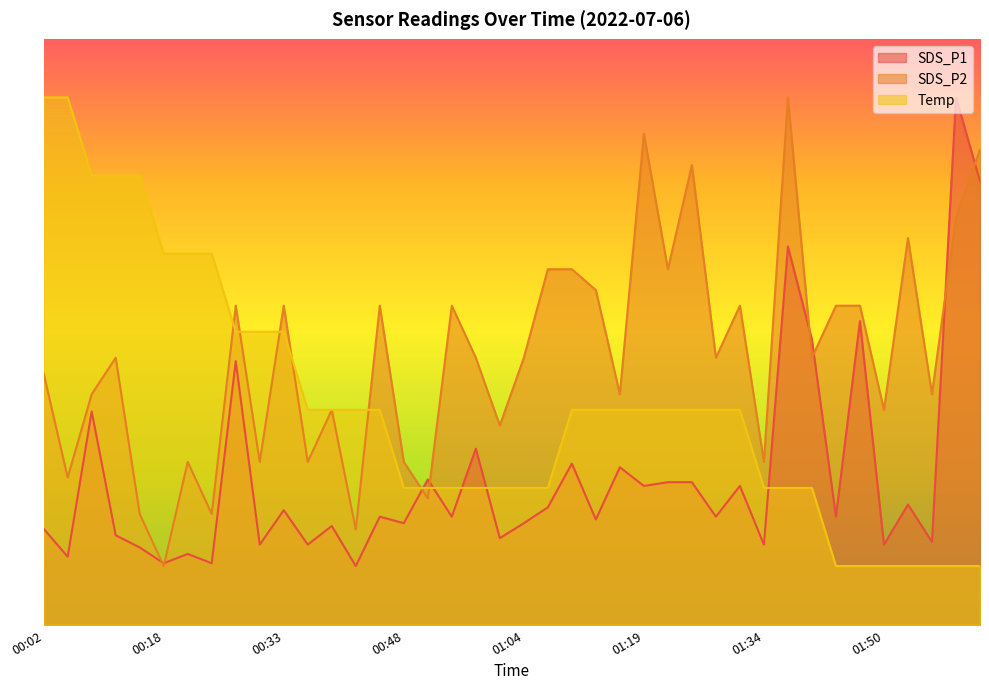

Reading right to left, transcribe all the data shown in this chart.

SDS_P1: 7.6	9.0	1.4	2.0	1.4	5.2	1.8	4.9	6.5	1.4	2.4	1.8	2.4	2.4	2.4	2.7	1.8	2.7	2.0	1.7	1.5	3.0	1.8	2.5	1.7	1.8	1.0	1.7	1.4	2.0	1.4	4.5	1.0	1.2	1.0	1.3	1.5	3.6	1.2	1.6
SDS_P2: 8.1	7.0	3.9	6.6	3.7	5.4	5.4	4.6	9.0	2.8	5.4	4.6	7.8	6.1	8.4	3.9	5.7	6.1	6.1	4.6	3.4	4.6	5.4	2.2	2.8	5.4	1.6	3.7	2.8	5.4	2.8	5.4	1.9	2.8	1.0	1.9	4.6	3.9	2.5	4.3
Temp: 1.0	1.0	1.0	1.0	1.0	1.0	1.0	2.3	2.3	2.3	3.7	3.7	3.7	3.7	3.7	3.7	3.7	3.7	2.3	2.3	2.3	2.3	2.3	2.3	2.3	3.7	3.7	3.7	3.7	5.0	5.0	5.0	6.3	6.3	6.3	7.7	7.7	7.7	9.0	9.0